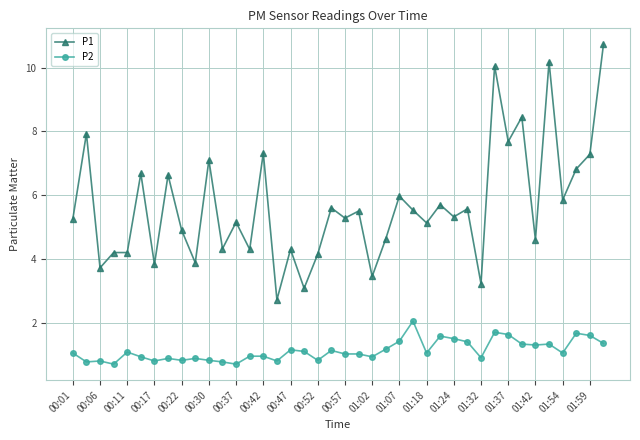

What are all the series names shown in the legend?

P1, P2